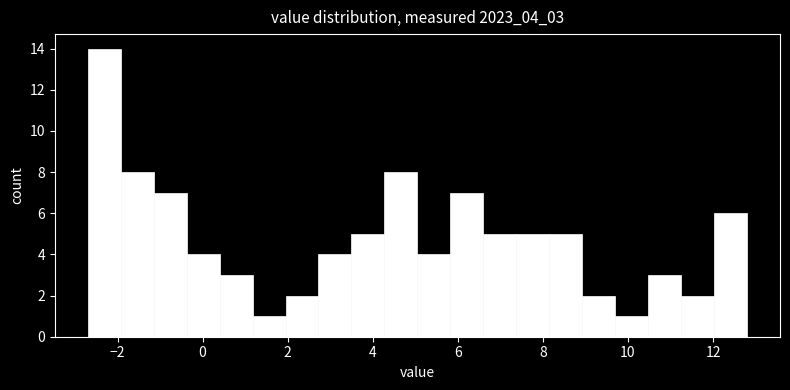

Read against the x-axis, roughly where is the centre of the tallest bar?

-2.4